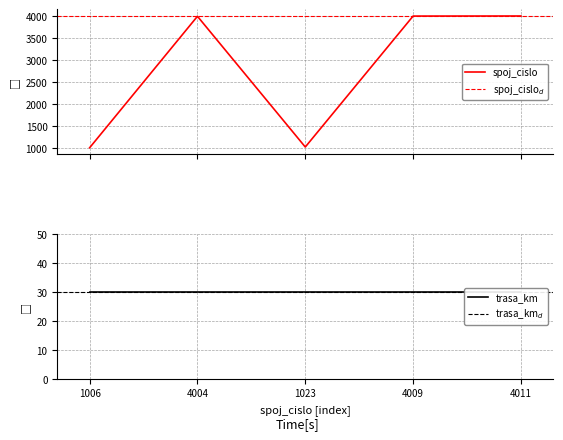

What is the minimum value for spoj_cislo?

1006